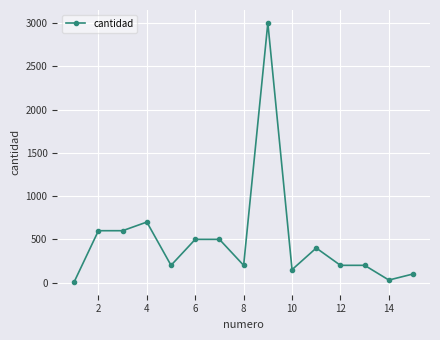

What is the sum of all values?

7390